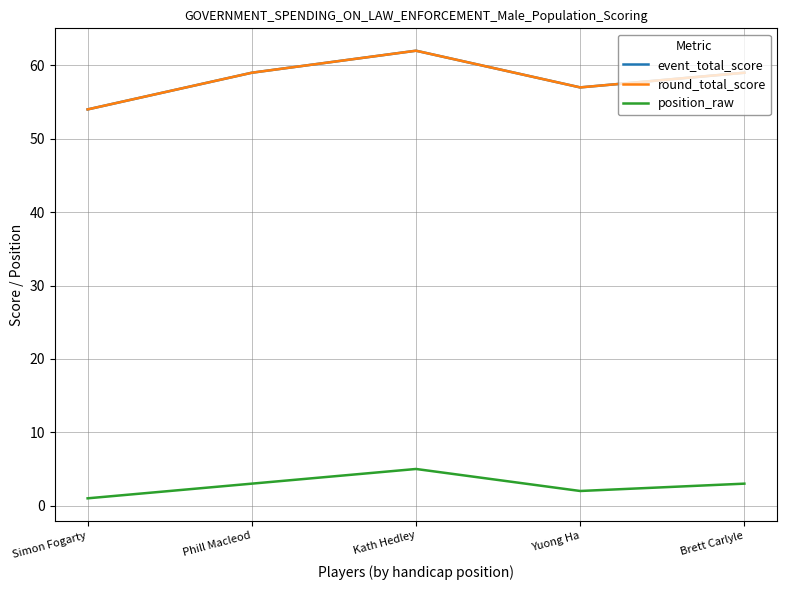

Which category has the highest value in the position_raw series?

Kath Hedley